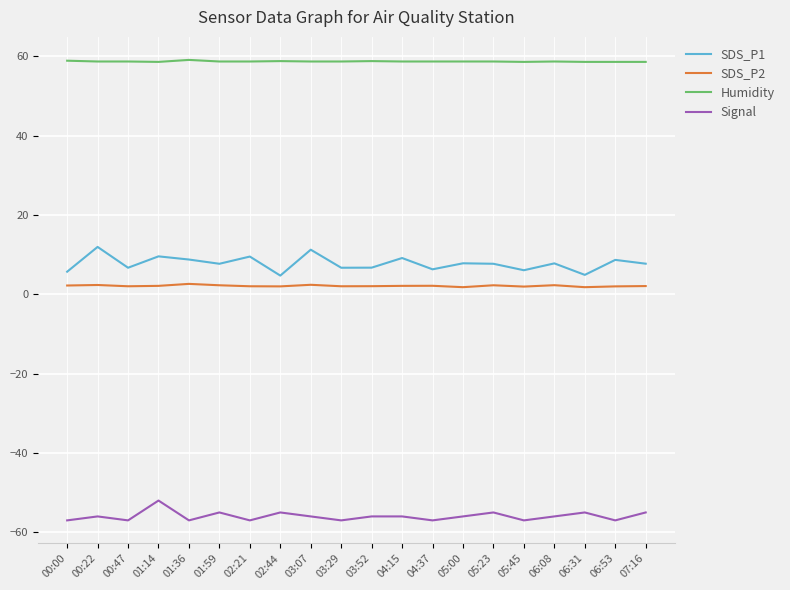

Does the chart have visible grid lines?

Yes